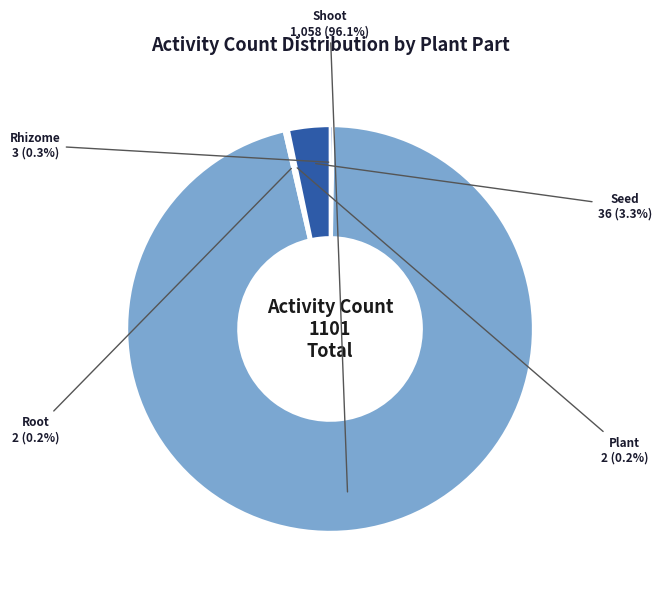

Is Shoot the majority of the pie?

Yes